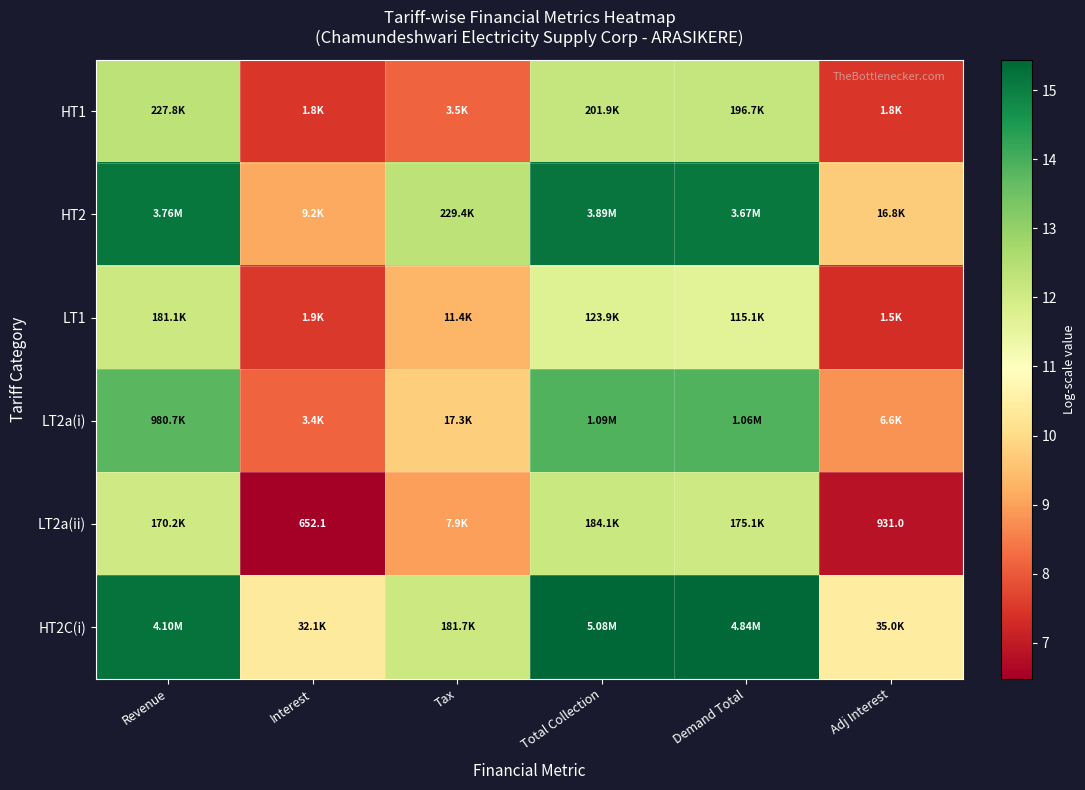

The LT2a(ii) series shows 1.9 at Interest. True or false?

False